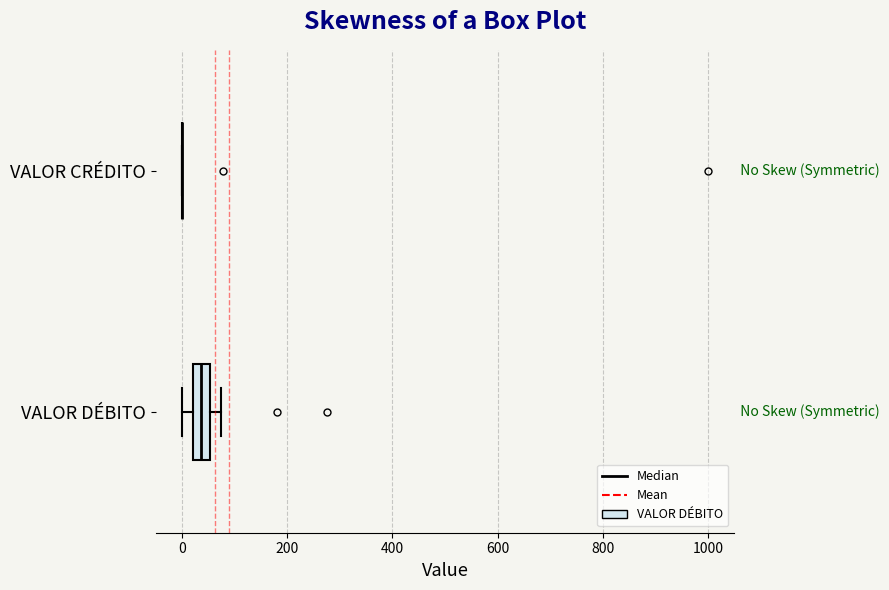

Comparing the boxes themselves (not the whiskers), which one is the widest?

VALOR DÉBITO